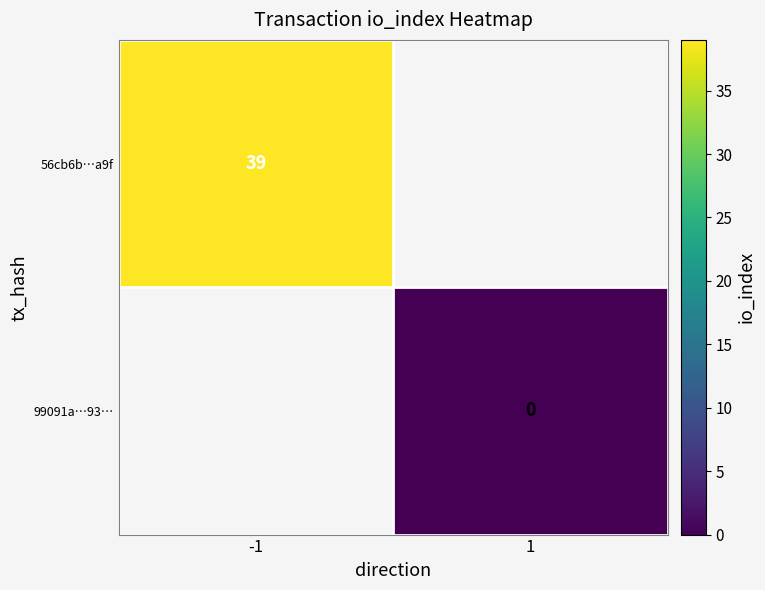

At how many categories does at least one series exceed 31?

1